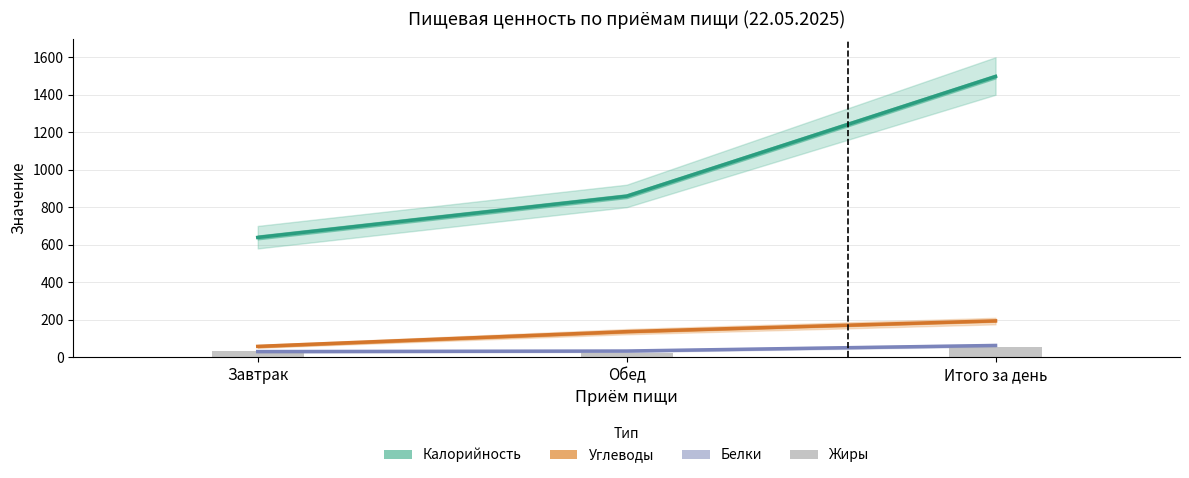

Between Завтрак and Итого за день, which is larger?

Итого за день